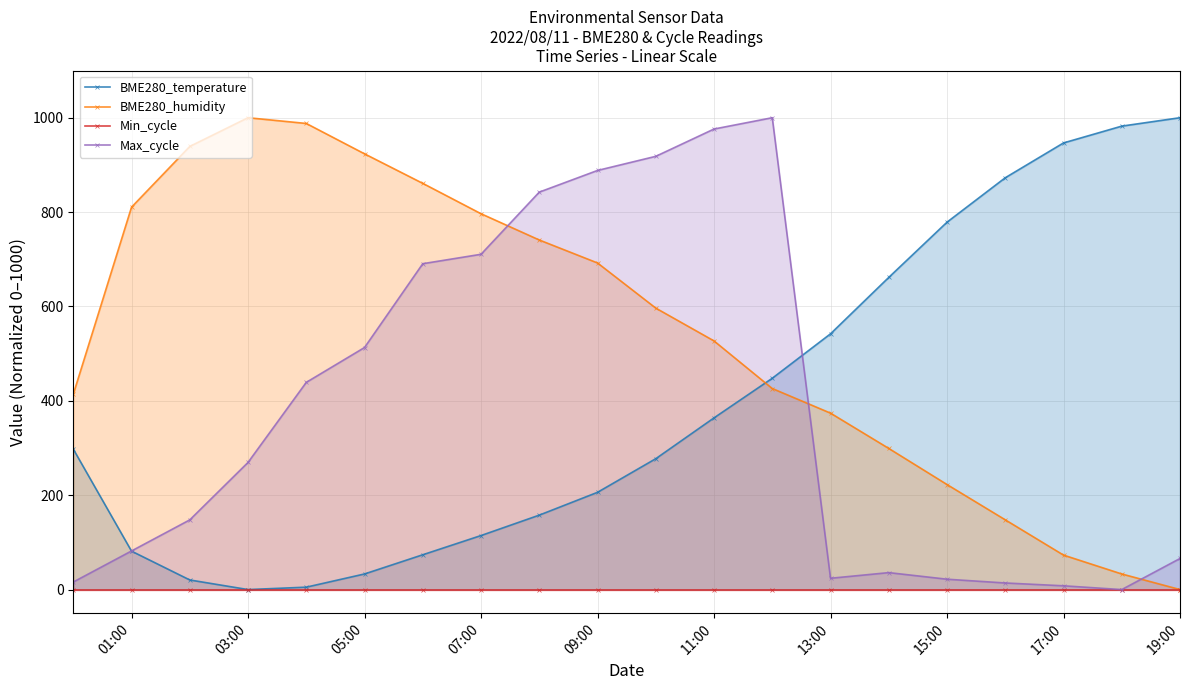

What is the maximum value shown in the chart?

1000.0